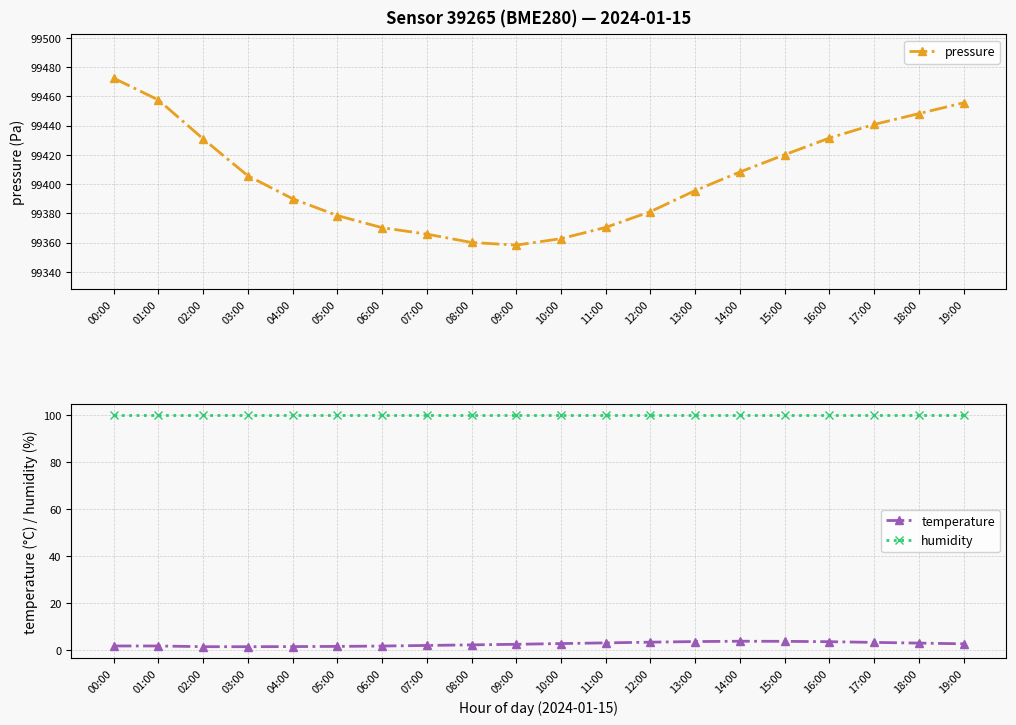

What is the average value of the humidity series?

100.0